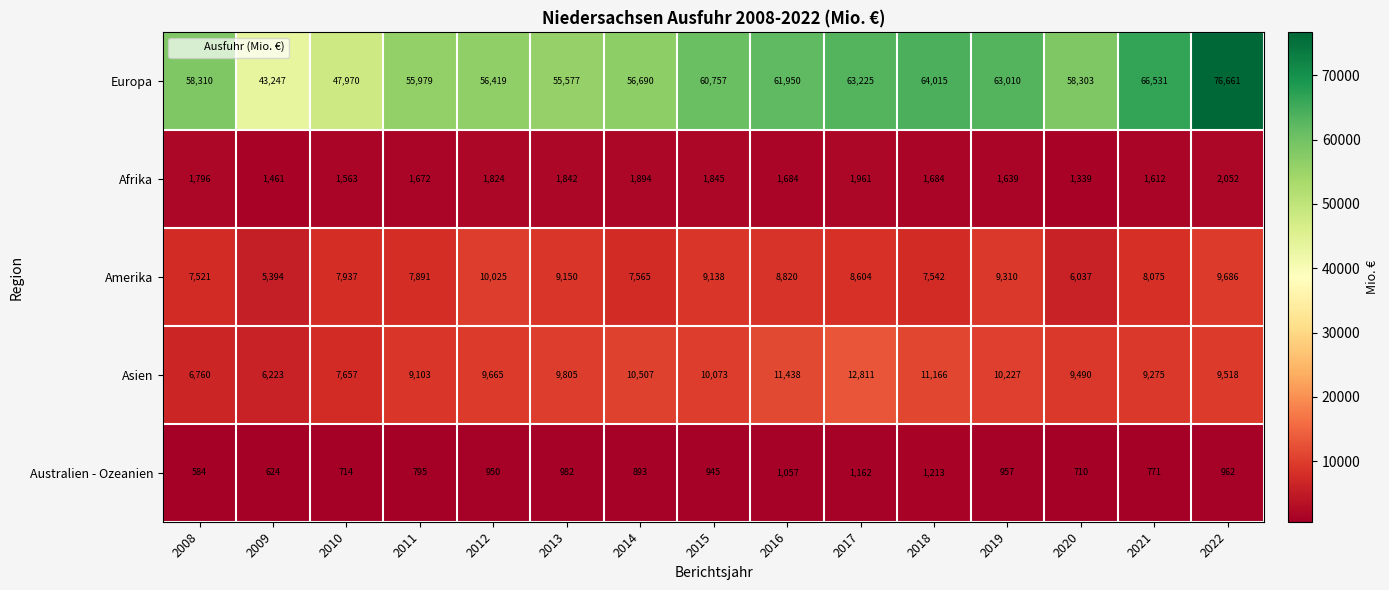

Is it true that Australien - Ozeanien equals 1057 at 2016?

True